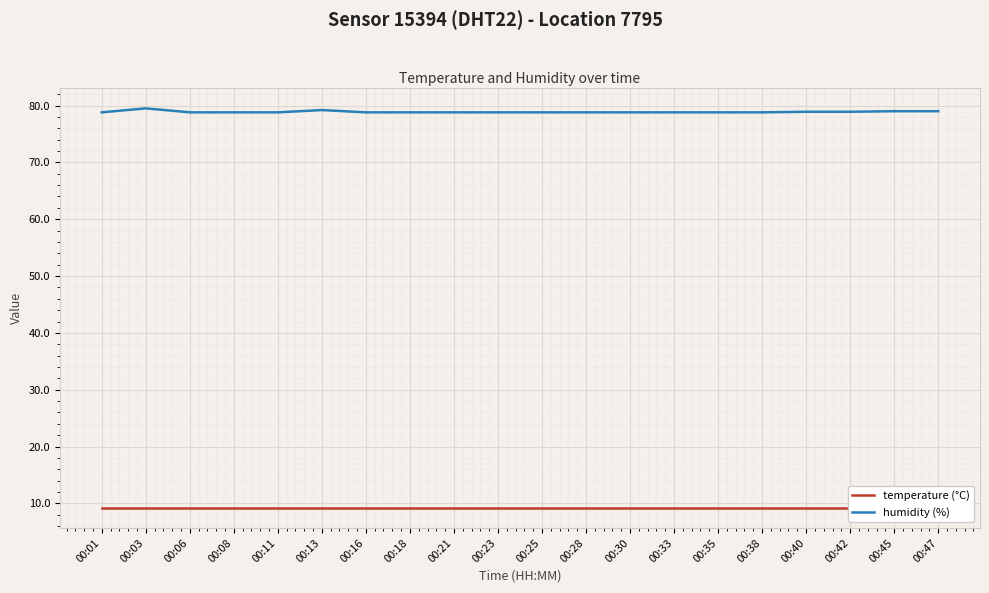

What is the sum of all temperature (°C) values?

184.0